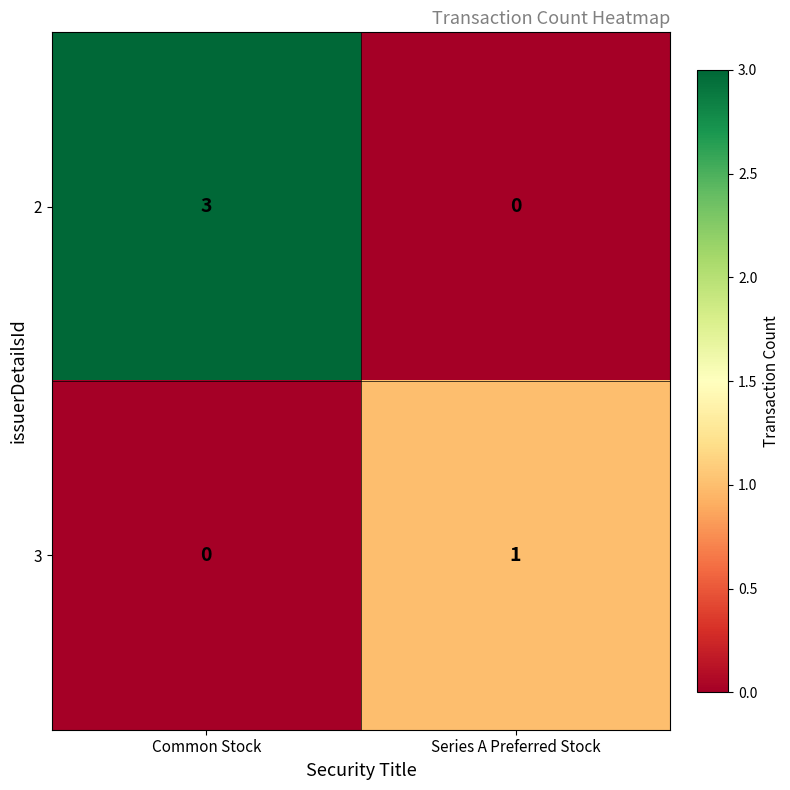

Reading right to left, transcribe all the data shown in this chart.

2: Series A Preferred Stock=0	Common Stock=3
3: Series A Preferred Stock=1	Common Stock=0